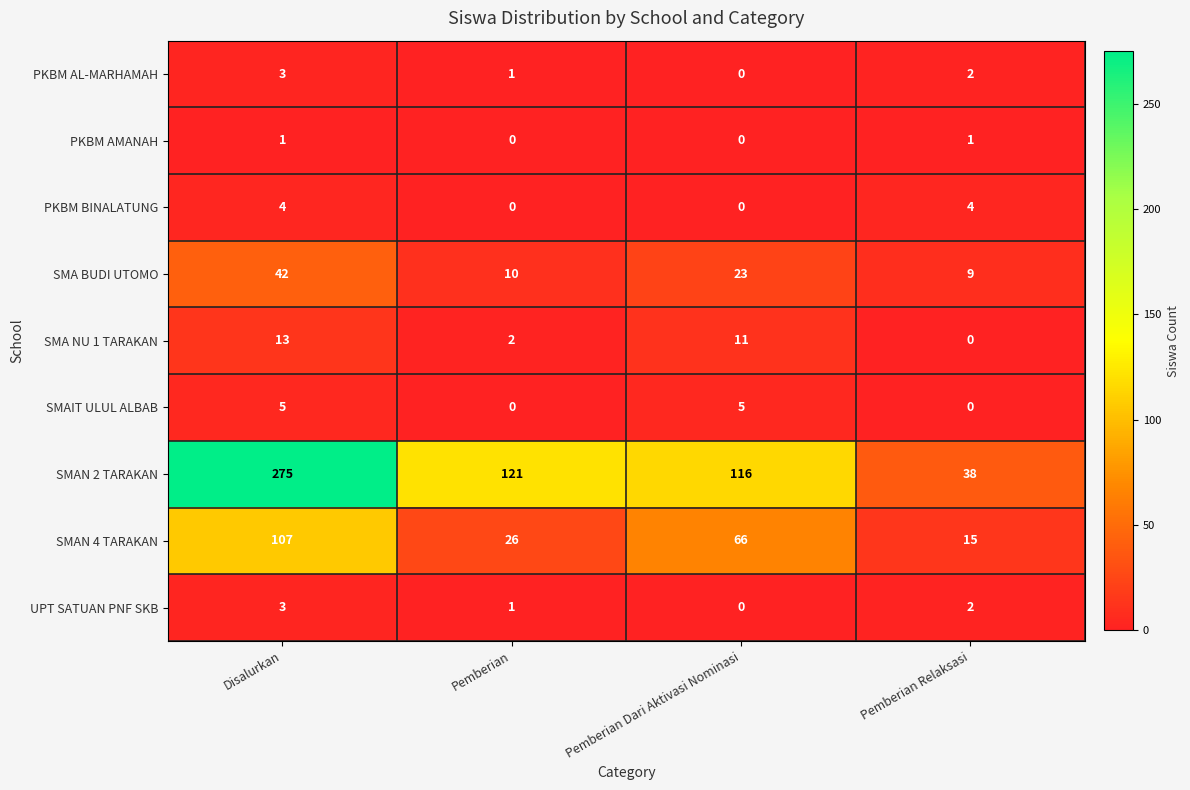

What is the maximum value for UPT SATUAN PNF SKB?

3